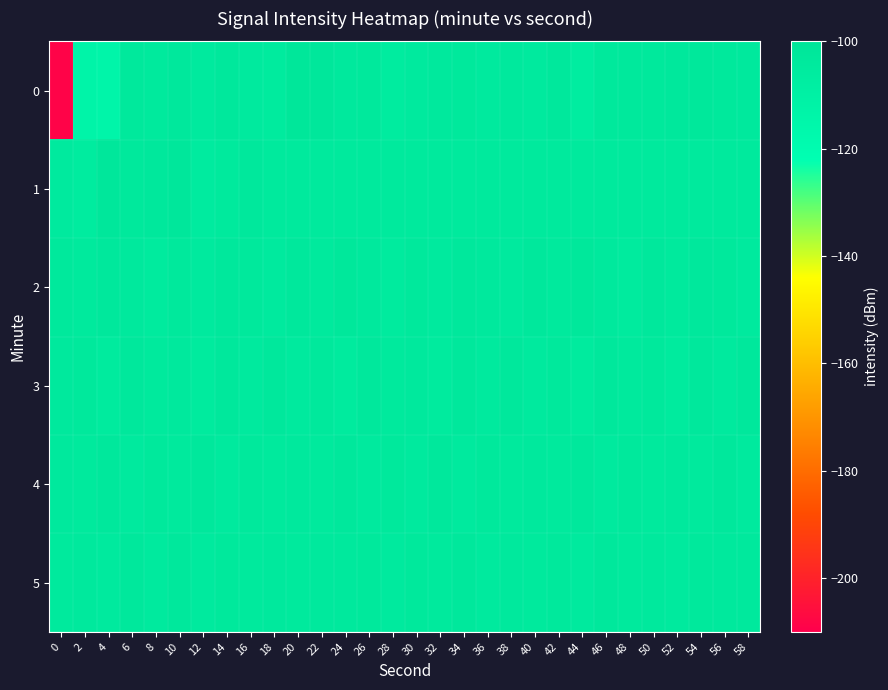

Reading left to right, transcribe all the data shown in this chart.

0: 0=-208.7	2=-113.4	4=-114.0	6=-103.4	8=-104.2	10=-103.1	12=-104.7	14=-102.8	16=-104.6	18=-105.3	20=-101.6	22=-102.2	24=-104.0	26=-103.3	28=-105.9	30=-104.7	32=-103.8	34=-103.3	36=-104.9	38=-103.9	40=-104.8	42=-103.1	44=-106.9	46=-103.4	48=-103.5	50=-103.4	52=-103.1	54=-102.5	56=-103.4	58=-103.9
1: 0=-104.8	2=-106.0	4=-102.2	6=-103.3	8=-103.0	10=-102.4	12=-105.5	14=-104.2	16=-103.0	18=-104.3	20=-104.3	22=-104.3	24=-104.3	26=-104.3	28=-104.3	30=-104.3	32=-104.3	34=-104.3	36=-104.3	38=-104.3	40=-104.3	42=-104.3	44=-104.3	46=-104.3	48=-104.3	50=-104.3	52=-104.3	54=-104.3	56=-104.3	58=-104.3
2: 0=-103.5	2=-104.1	4=-102.8	6=-103.9	8=-105.2	10=-103.4	12=-104.7	14=-102.9	16=-103.6	18=-104.8	20=-103.2	22=-104.5	24=-102.7	26=-103.8	28=-105.1	30=-103.3	32=-104.6	34=-102.8	36=-103.7	38=-104.9	40=-103.1	42=-104.4	44=-102.6	46=-103.9	48=-105.0	50=-103.2	52=-104.5	54=-102.9	56=-103.6	58=-104.8
3: 0=-104.0	2=-103.5	4=-105.0	6=-102.8	8=-104.3	10=-103.7	12=-105.2	14=-103.1	16=-104.6	18=-103.0	20=-104.8	22=-103.4	24=-105.1	26=-102.9	28=-104.4	30=-103.8	32=-105.3	34=-103.2	36=-104.7	38=-103.1	40=-104.9	42=-103.3	44=-105.0	46=-102.8	48=-104.5	50=-103.6	52=-105.1	54=-103.0	56=-104.6	58=-103.2
4: 0=-103.8	2=-104.2	4=-103.1	6=-104.9	8=-103.5	10=-104.3	12=-103.0	14=-104.7	16=-103.4	18=-104.1	20=-103.7	22=-104.5	24=-103.2	26=-104.8	28=-103.3	30=-104.6	32=-103.1	34=-104.9	36=-103.6	38=-104.2	40=-103.8	42=-104.4	44=-103.0	46=-104.7	48=-103.5	50=-104.1	52=-103.9	54=-104.3	56=-103.2	58=-104.8
5: 0=-104.5	2=-103.8	4=-104.9	6=-103.2	8=-104.6	10=-103.1	12=-104.8	14=-103.5	16=-104.2	18=-103.9	20=-104.3	22=-103.7	24=-104.0	26=-103.6	28=-104.7	30=-103.3	32=-104.4	34=-103.0	36=-104.9	38=-103.8	40=-104.1	42=-103.5	44=-104.6	46=-103.2	48=-104.3	50=-103.9	52=-104.7	54=-103.4	56=-104.0	58=-103.7